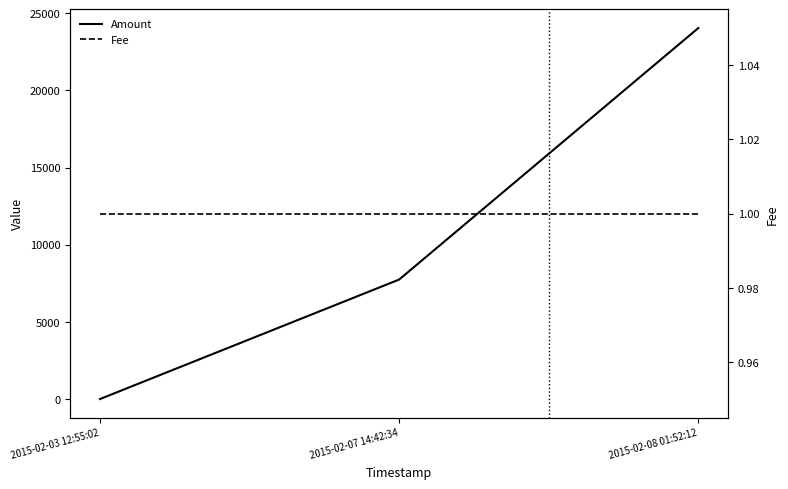

What position from the left is 2015-02-08 01:52:12?

3